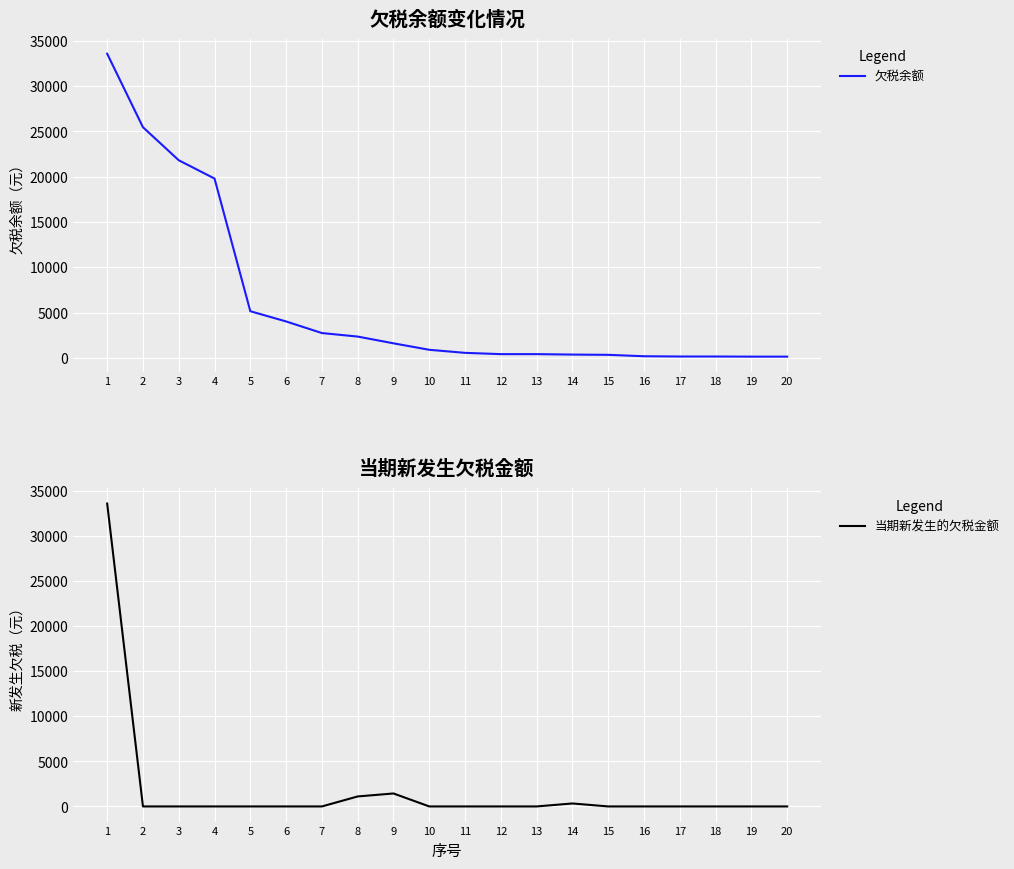

What is the value of the 欠税余额 point at the 17th from the left?

155.6